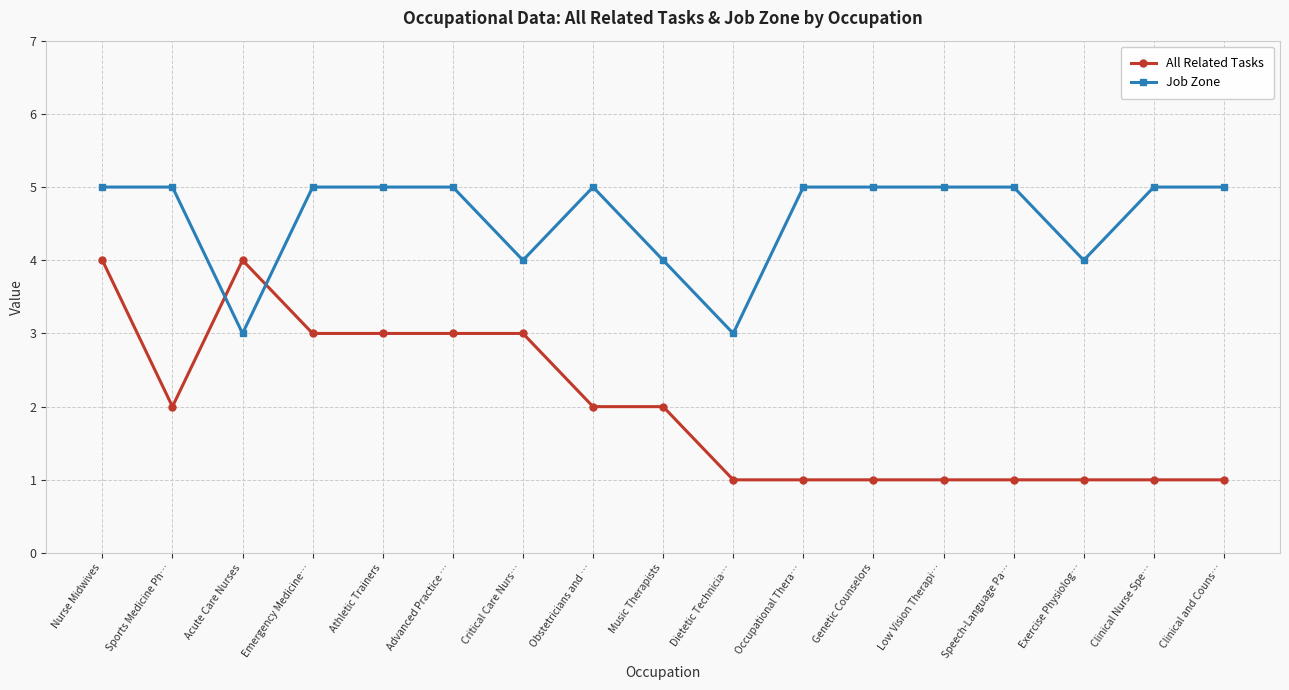

Where is the first local minimum for All Related Tasks?

Sports Medicine Ph…